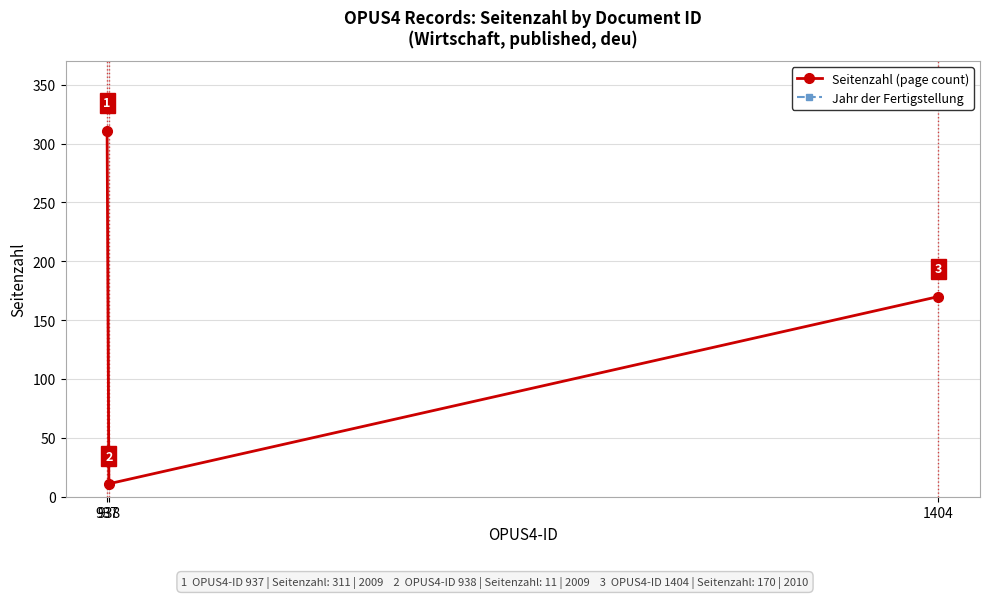

The Jahr der Fertigstellung series shows 547 at 937. True or false?

False